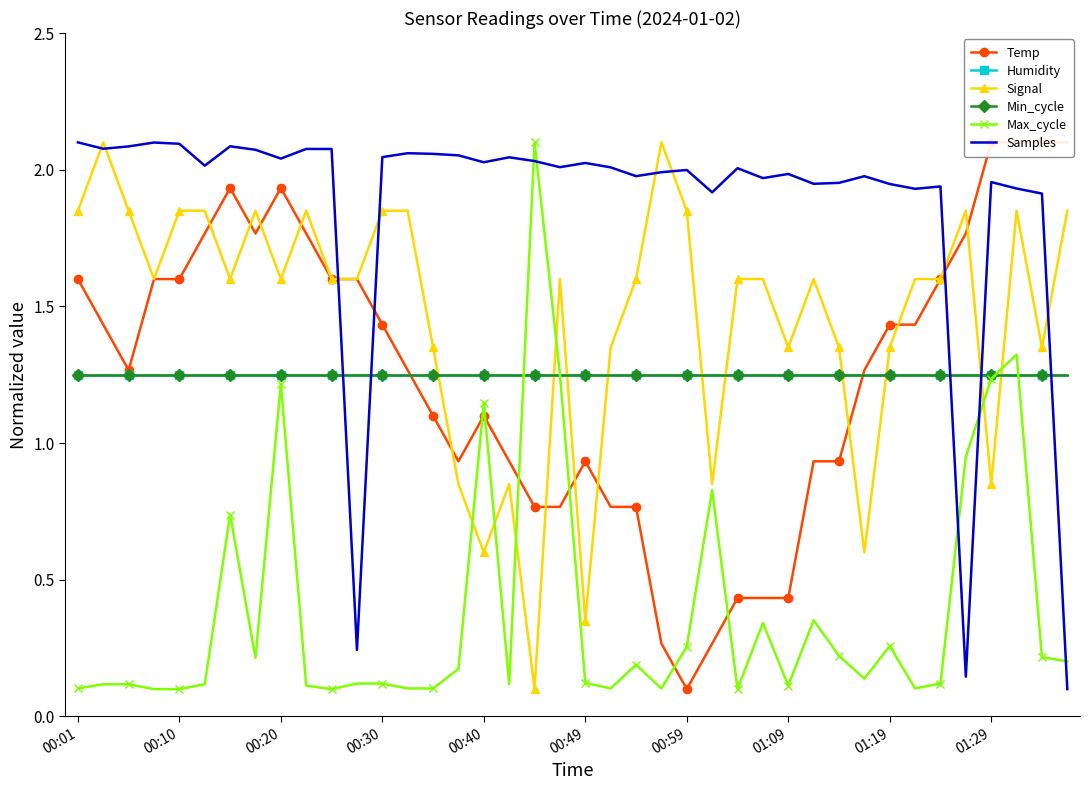

Reading right to left, what are all the values shown in this chart?

Temp: 2.1	2.1	2.1	2.1	1.8	1.6	1.4	1.4	1.3	0.9	0.9	0.4	0.4	0.4	0.3	0.1	0.3	0.8	0.8	0.9	0.8	0.8	0.9	1.1	0.9	1.1	1.3	1.4	1.6	1.6	1.8	1.9	1.8	1.9	1.8	1.6	1.6	1.3	1.4	1.6
Humidity: 1.2	1.2	1.2	1.2	1.2	1.2	1.2	1.2	1.2	1.2	1.2	1.2	1.2	1.2	1.2	1.2	1.2	1.2	1.2	1.2	1.2	1.2	1.2	1.2	1.2	1.2	1.2	1.2	1.2	1.2	1.2	1.2	1.2	1.2	1.2	1.2	1.2	1.2	1.2	1.2
Signal: 1.9	1.4	1.9	0.8	1.9	1.6	1.6	1.4	0.6	1.4	1.6	1.4	1.6	1.6	0.8	1.9	2.1	1.6	1.4	0.3	1.6	0.1	0.8	0.6	0.8	1.4	1.9	1.9	1.6	1.6	1.9	1.6	1.9	1.6	1.9	1.9	1.6	1.9	2.1	1.9
Min_cycle: 1.2	1.2	1.2	1.2	1.2	1.2	1.2	1.2	1.2	1.2	1.2	1.2	1.2	1.2	1.2	1.2	1.2	1.2	1.2	1.2	1.2	1.2	1.2	1.2	1.2	1.2	1.2	1.2	1.2	1.2	1.2	1.2	1.2	1.2	1.2	1.2	1.2	1.2	1.2	1.2
Max_cycle: 0.2	0.2	1.3	1.2	0.9	0.1	0.1	0.3	0.1	0.2	0.4	0.1	0.3	0.1	0.8	0.3	0.1	0.2	0.1	0.1	1.3	2.1	0.1	1.1	0.2	0.1	0.1	0.1	0.1	0.1	0.1	1.2	0.2	0.7	0.1	0.1	0.1	0.1	0.1	0.1
Samples: 0.1	1.9	1.9	2.0	0.1	1.9	1.9	1.9	2.0	2.0	1.9	2.0	2.0	2.0	1.9	2.0	2.0	2.0	2.0	2.0	2.0	2.0	2.0	2.0	2.1	2.1	2.1	2.0	0.2	2.1	2.1	2.0	2.1	2.1	2.0	2.1	2.1	2.1	2.1	2.1